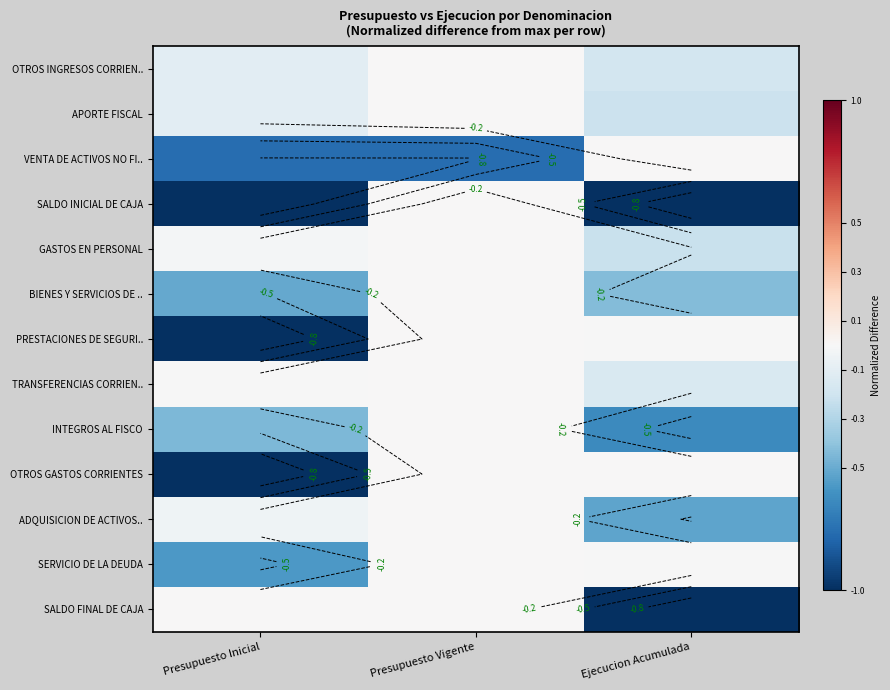

Count the number of categories in the chart.

3